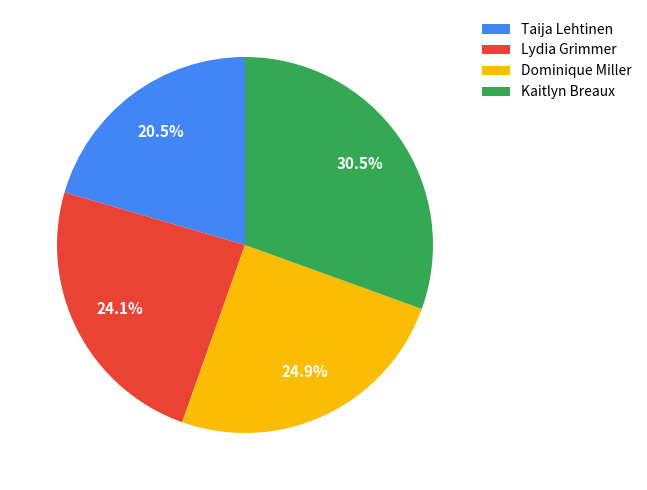

True or false: Kaitlyn Breaux accounts for 43% of the total.

False